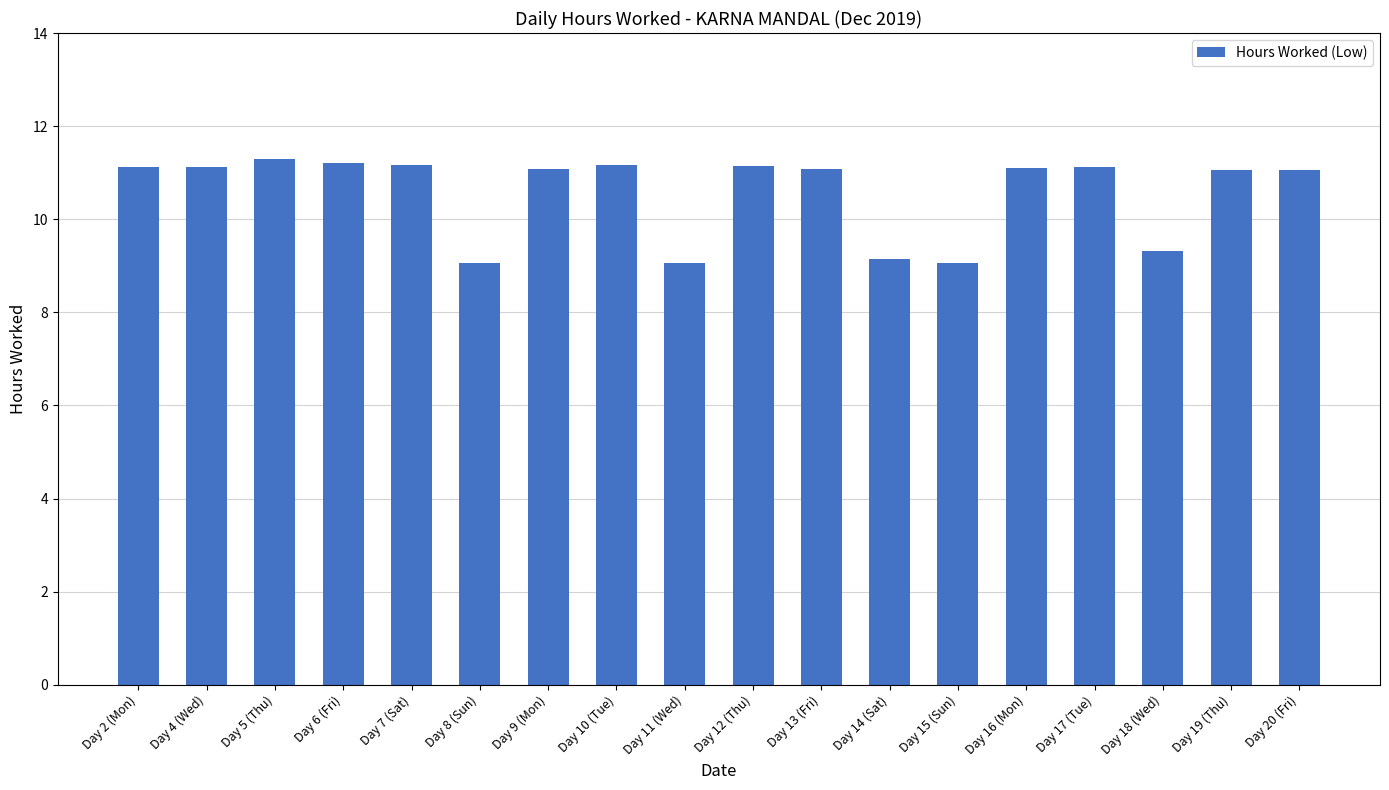

Are the bars grouped side by side (vs. stacked)?

No